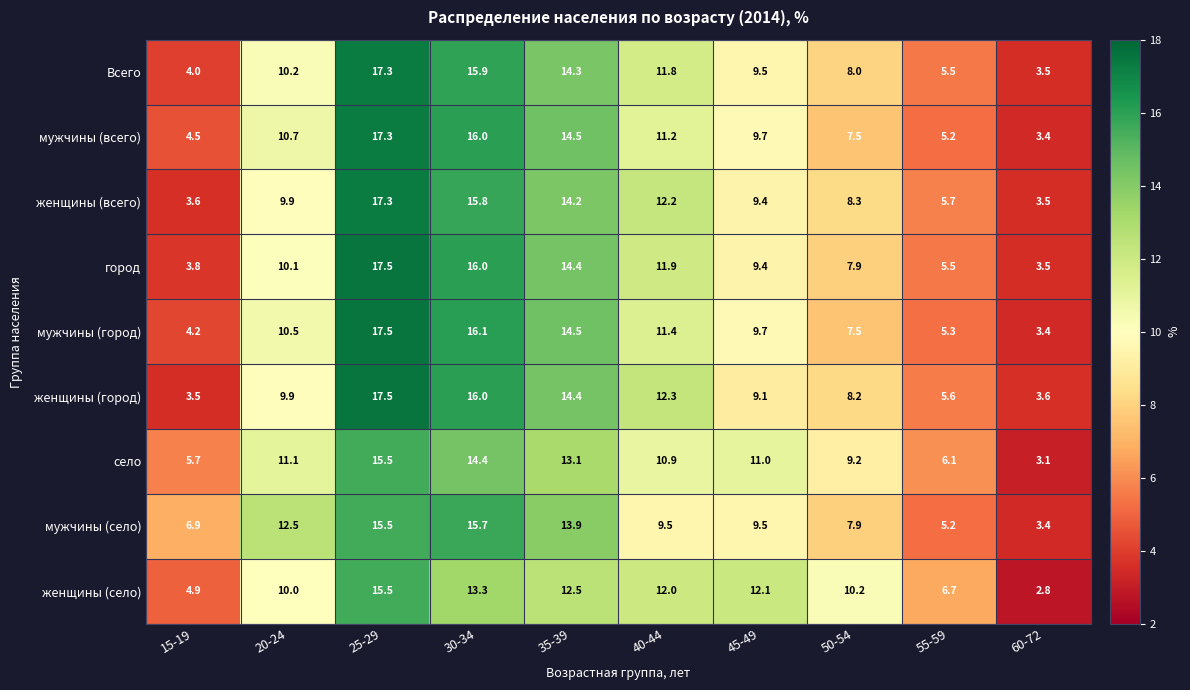

True or false: женщины (всего) has a value of 2.9 at 35-39.

False